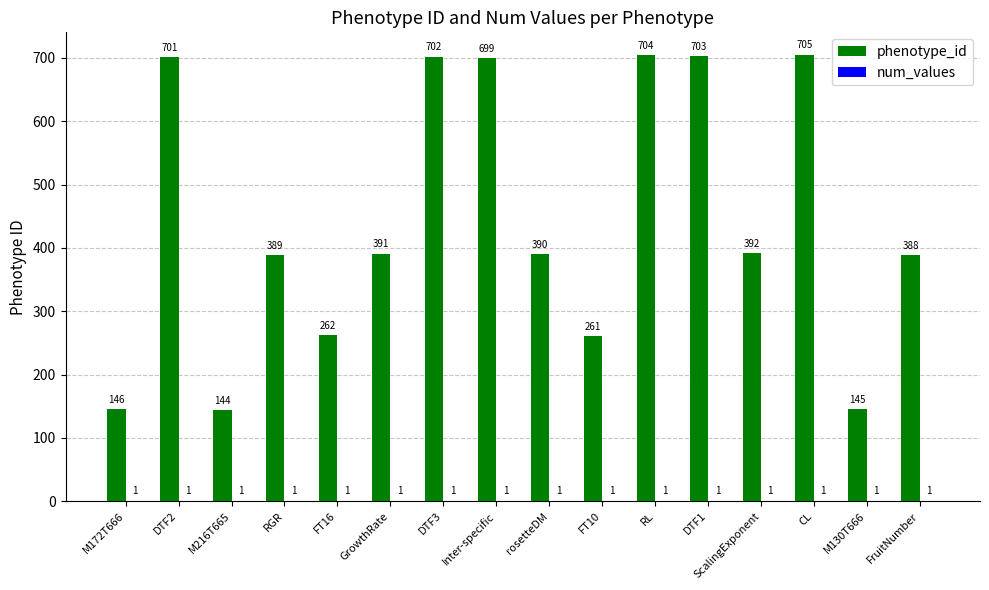

Which series has the largest range (max minus min)?

phenotype_id